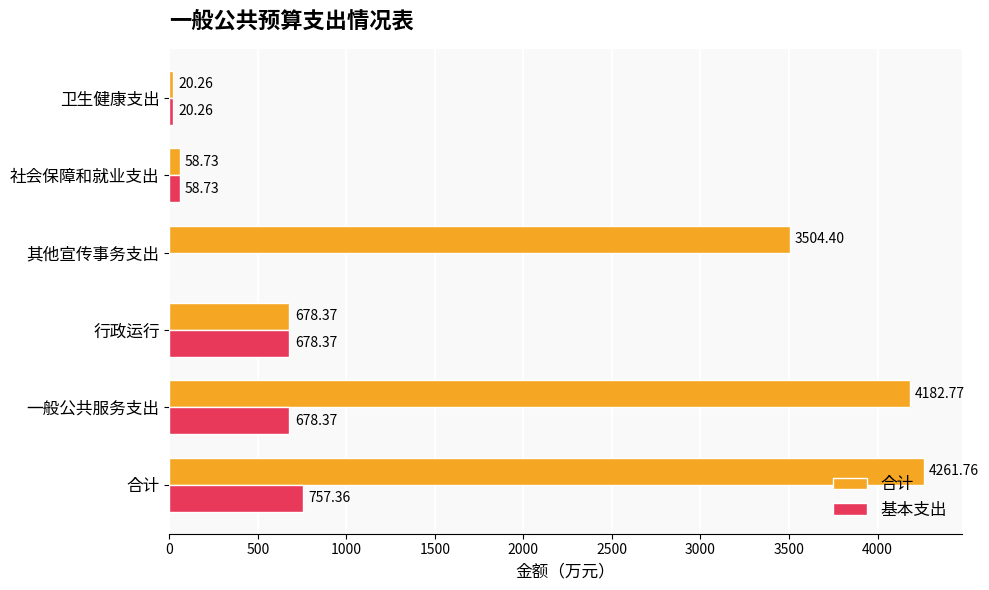

What is the average value of the 合计 series?

2117.7